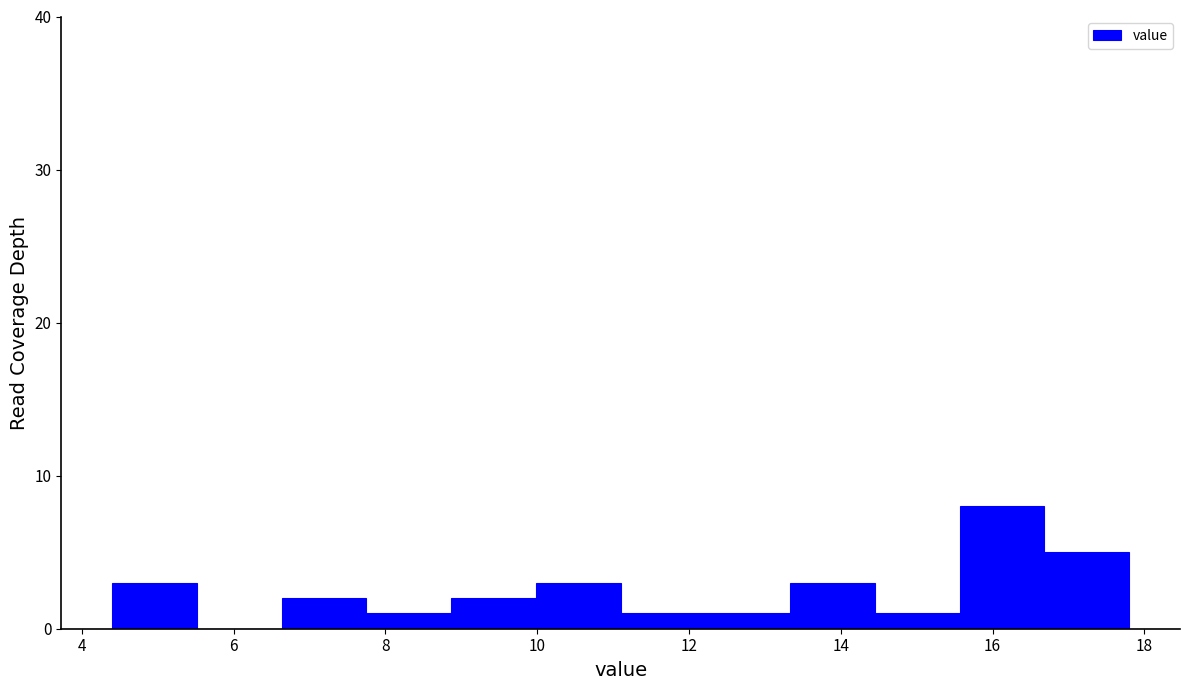

How tall is the bar that spans 16.6 to 17.8 on the x-axis? Neither the bar edges nor the heights are printed on the chart, so give them approximately, as read against the axes.

5